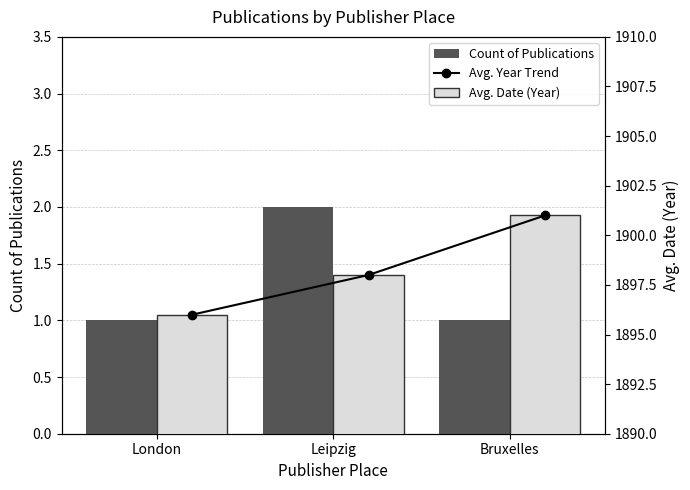

At which category is the sum across all series the highest?

Bruxelles